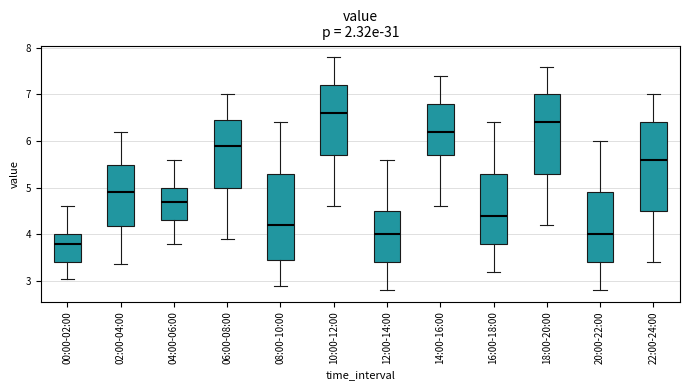

Reading left to right, read every box against the y-axis: the position of its median line, the range the box covers, and the ends of its whiskers. The values are not printed on the chart, so give them approximately, as read against the axis.

00:00-02:00: median 3.8, box 3.4 to 4.0, whiskers 3.0 to 4.6
02:00-04:00: median 4.9, box 4.2 to 5.5, whiskers 3.4 to 6.2
04:00-06:00: median 4.7, box 4.3 to 5.0, whiskers 3.8 to 5.6
06:00-08:00: median 5.9, box 5.0 to 6.5, whiskers 3.9 to 7.0
08:00-10:00: median 4.2, box 3.5 to 5.3, whiskers 2.9 to 6.4
10:00-12:00: median 6.6, box 5.7 to 7.2, whiskers 4.6 to 7.8
12:00-14:00: median 4.0, box 3.4 to 4.5, whiskers 2.8 to 5.6
14:00-16:00: median 6.2, box 5.7 to 6.8, whiskers 4.6 to 7.4
16:00-18:00: median 4.4, box 3.8 to 5.3, whiskers 3.2 to 6.4
18:00-20:00: median 6.4, box 5.3 to 7.0, whiskers 4.2 to 7.6
20:00-22:00: median 4.0, box 3.4 to 4.9, whiskers 2.8 to 6.0
22:00-24:00: median 5.6, box 4.5 to 6.4, whiskers 3.4 to 7.0